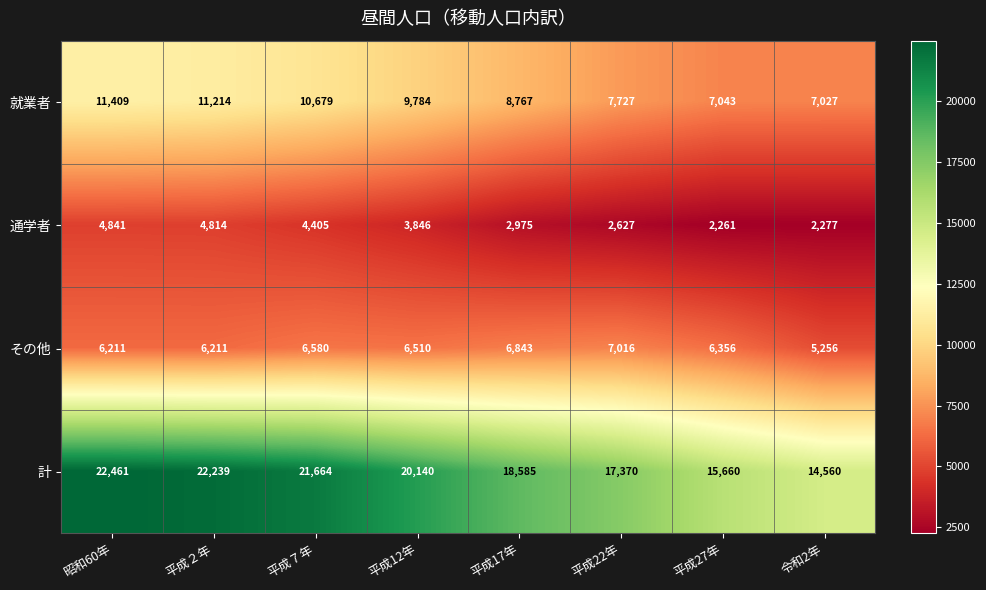

What is the sum of the 通学者 values at 平成７年 and 平成22年?

7032